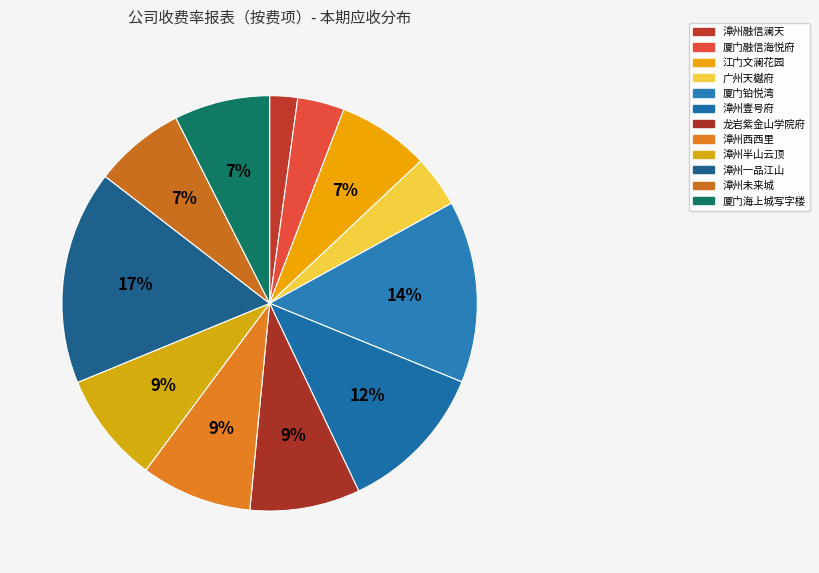

Rank the categories by value from lowest to highest.

漳州融信澜天, 厦门融信海悦府, 广州天樾府, 漳州未来城, 江门文澜花园, 厦门海上城写字楼, 龙岩紫金山学院府, 漳州半山云顶, 漳州西西里, 漳州壹号府, 厦门铂悦湾, 漳州一品江山